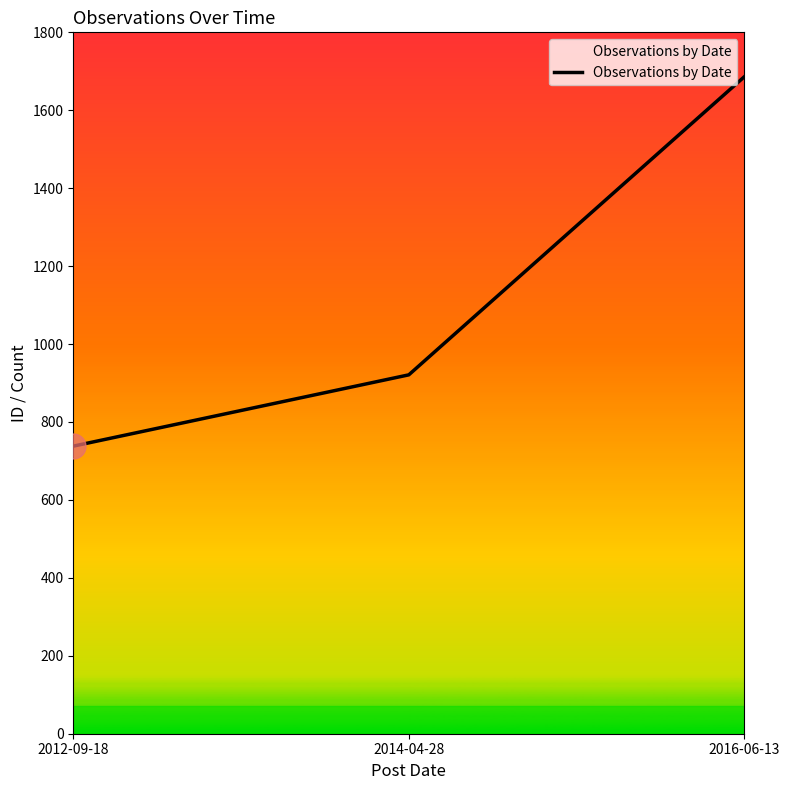

Which label corresponds to the smallest value in the chart?

2012-09-18